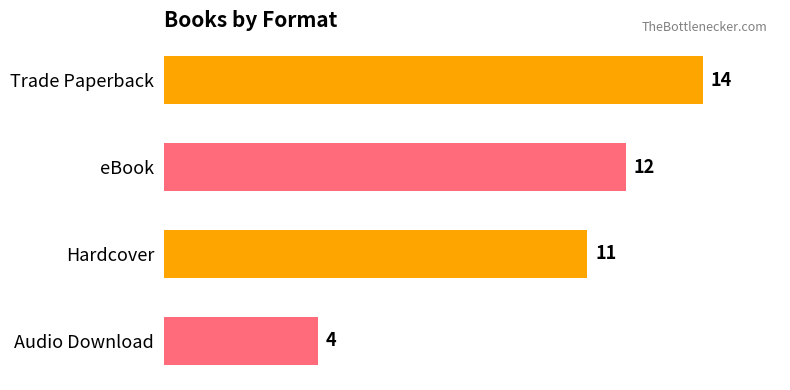

List the labels in order of value, largest first.

Trade Paperback, eBook, Hardcover, Audio Download